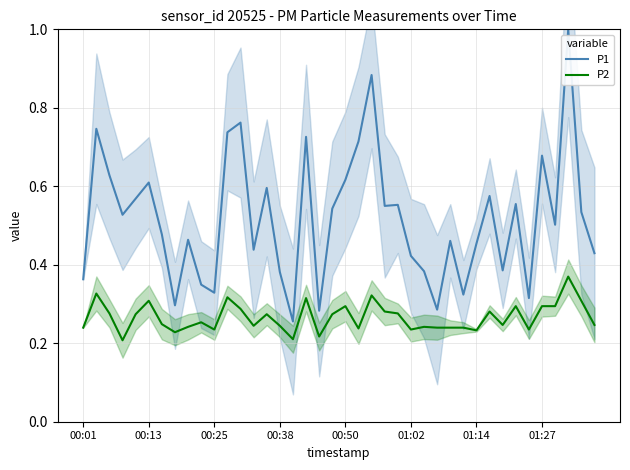

Rank the series by their average value, from highest to lowest.

P1, P2